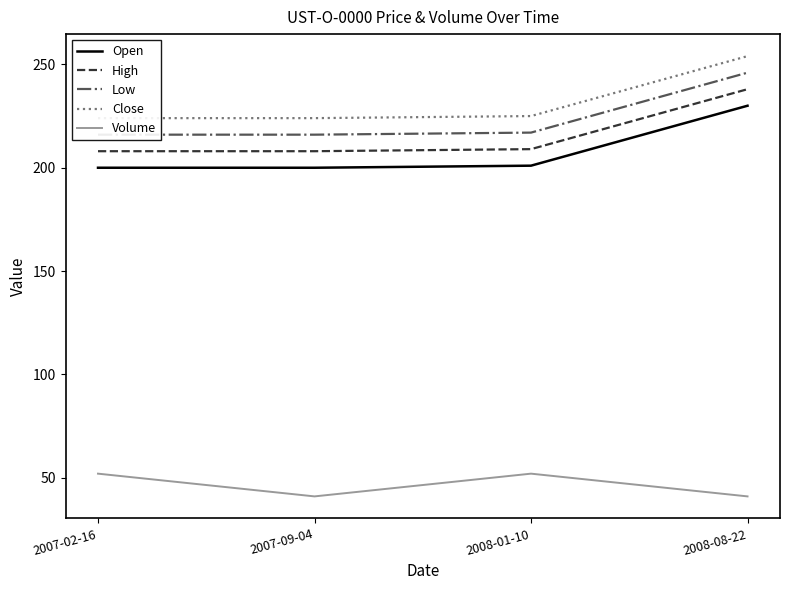

What is the average value of the Low series?

224